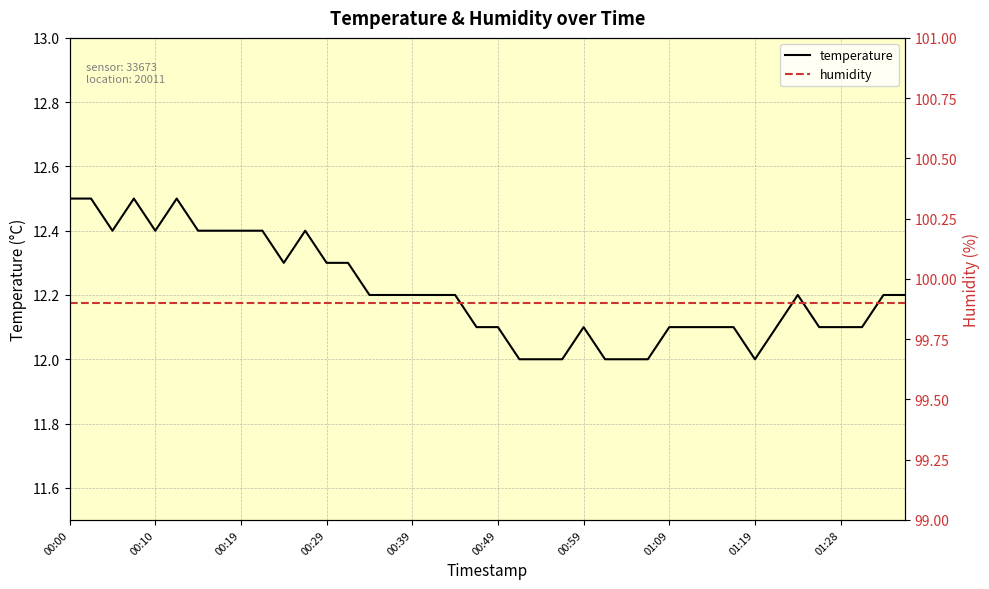

How many lines are shown in the chart?

2